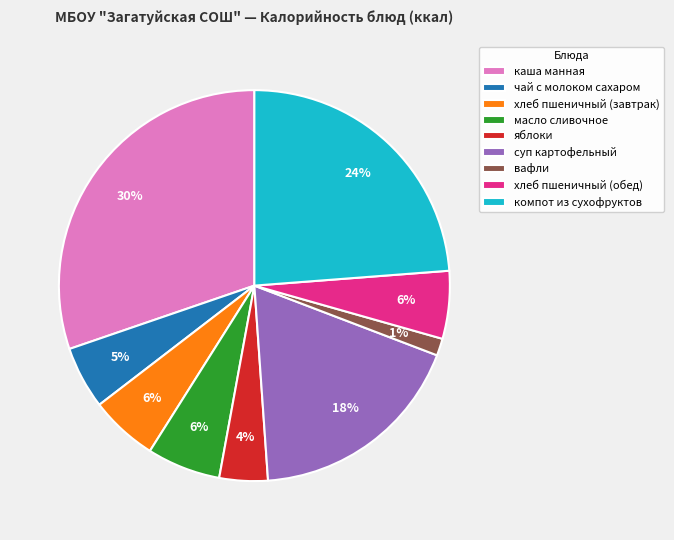

The хлеб пшеничный (обед) slice represents 6% of the pie. True or false?

True